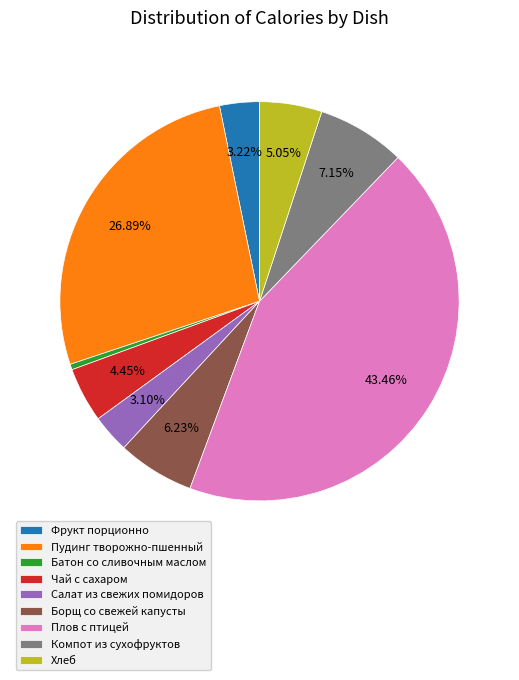

How many segments does this pie chart have?

9